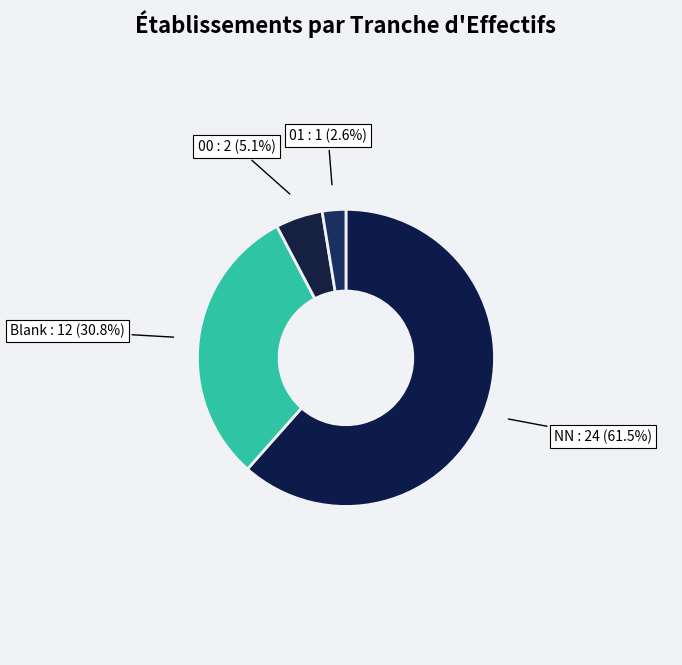

Count the number of slices in the pie.

4